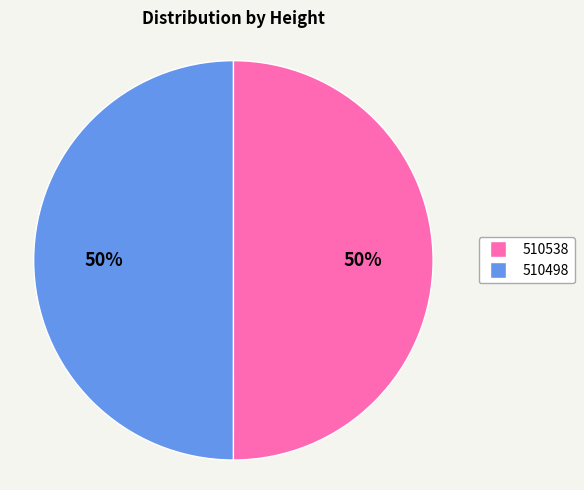

What percentage is the 510538 slice, to the nearest percent?

50%